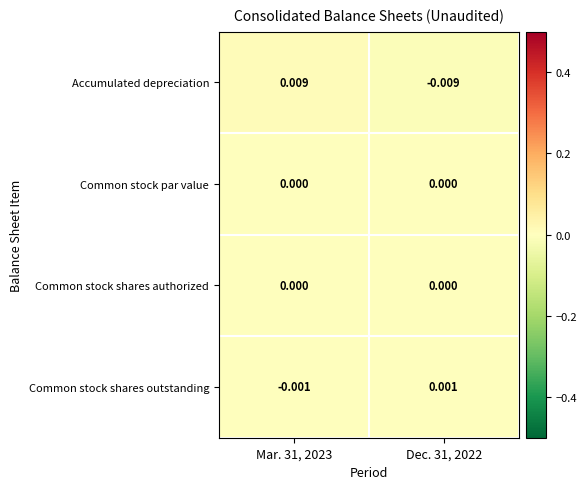

Between Mar. 31, 2023 and Dec. 31, 2022, which series saw the biggest shift?

Accumulated depreciation